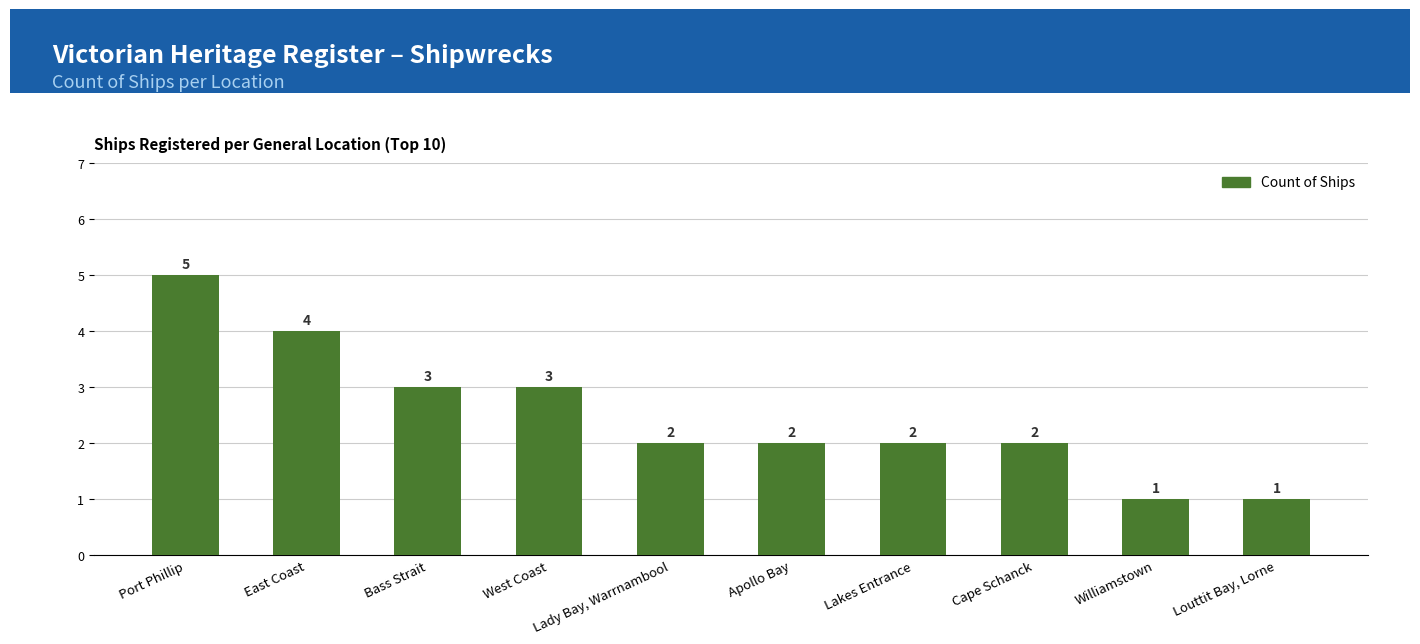

How many values are between 2 and 3?

6